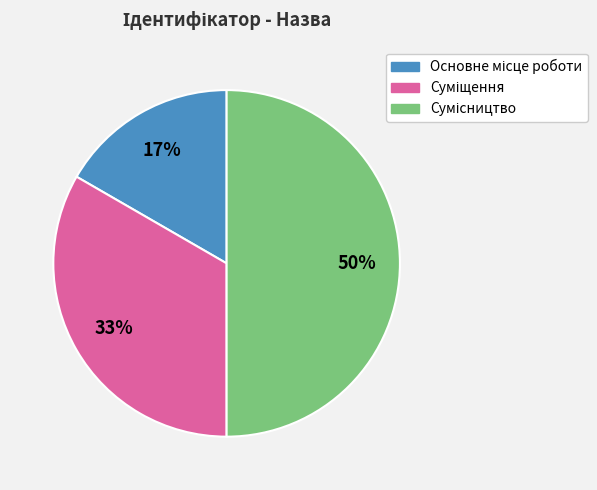

To the nearest percent, what is the difference between the largest and smallest slice percentages?

33%